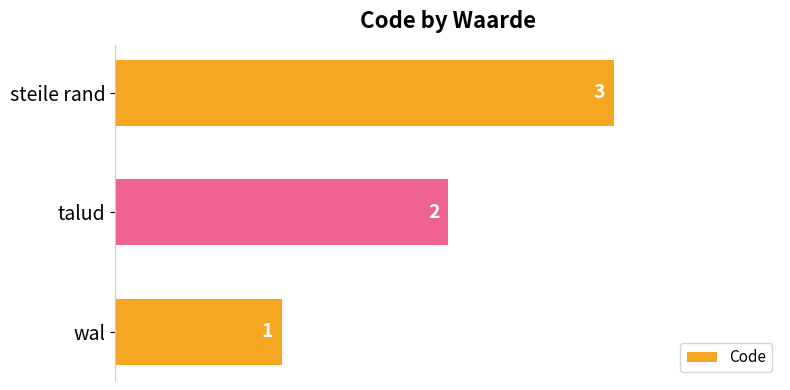

List the labels in order of value, largest first.

steile rand, talud, wal